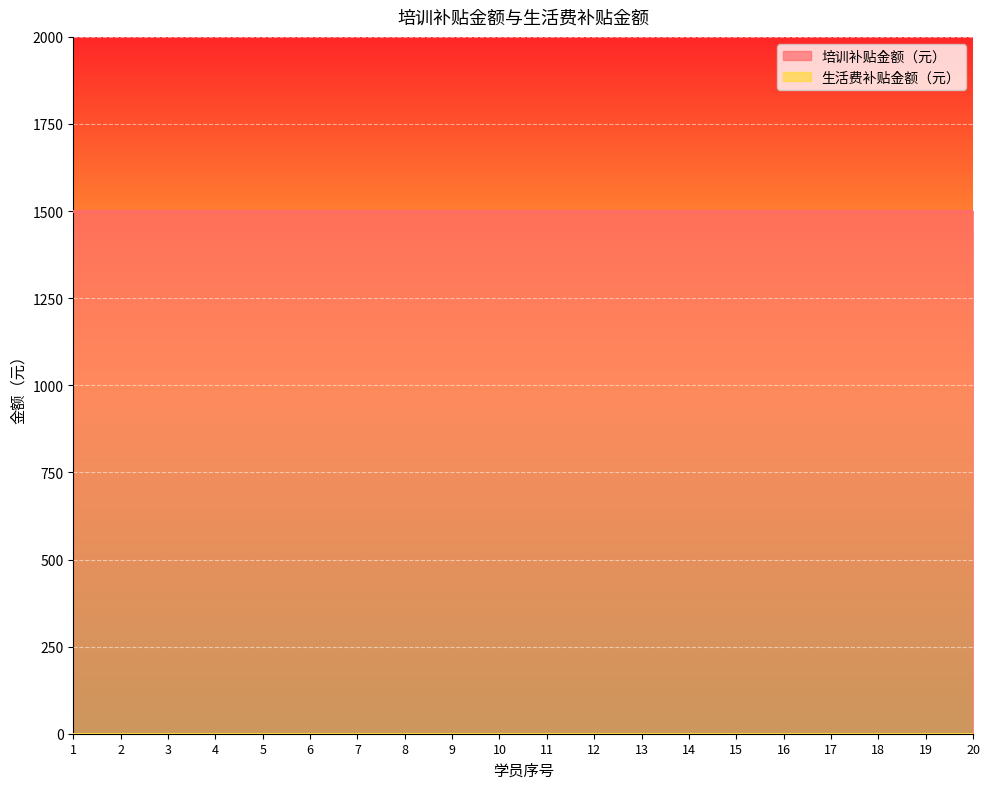

True or false: 生活费补贴金额（元） and 培训补贴金额（元） cross at least once.

False